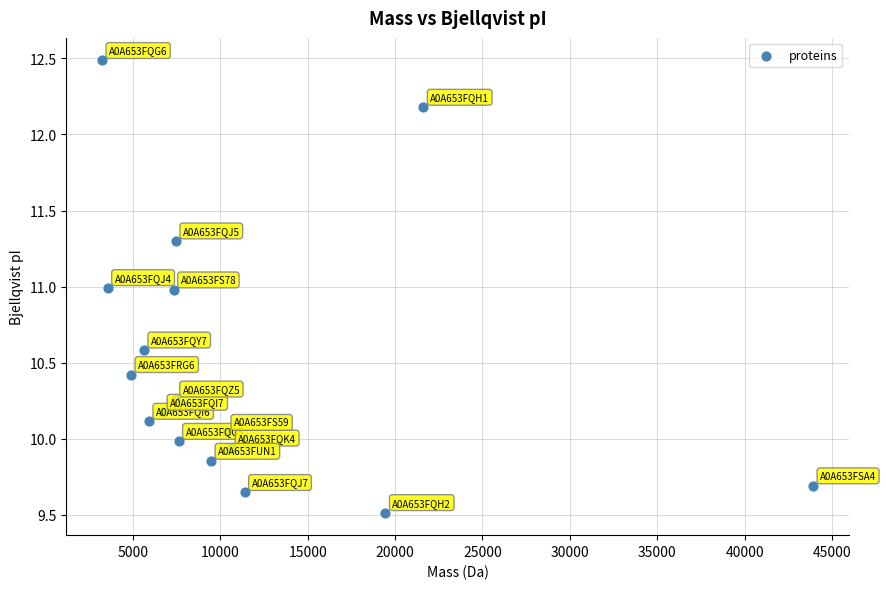

What is the range of X values (max minus min)?

40686.4